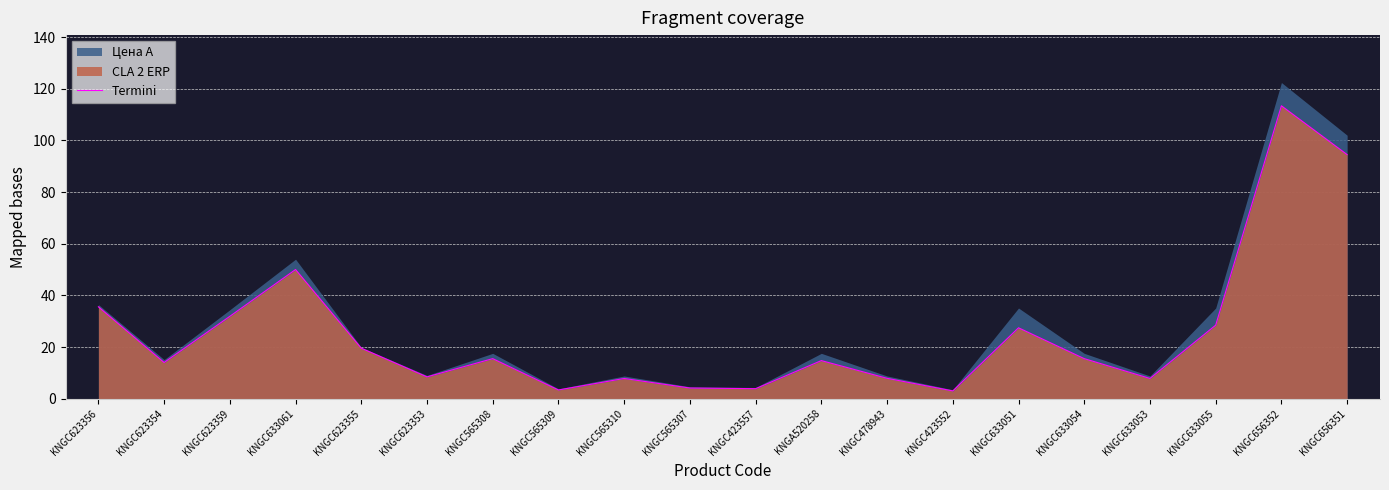

Rank the categories by value from lowest to highest.

KNGC423552, KNGC565309, KNGC423557, KNGC565307, KNGC565310, KNGC633053, KNGC478943, KNGC623353, KNGC623354, KNGA520258, KNGC565308, KNGC633054, KNGC623355, KNGC633051, KNGC633055, KNGC623359, KNGC623356, KNGC633061, KNGC656351, KNGC656352